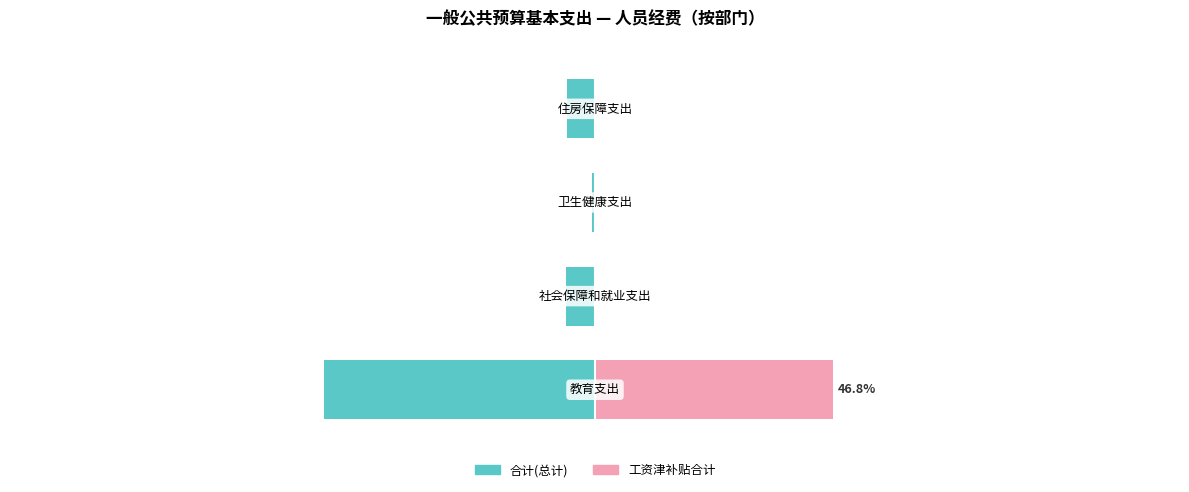

True or false: 工资津补贴合计 has a value of 46.8 at 0.

True